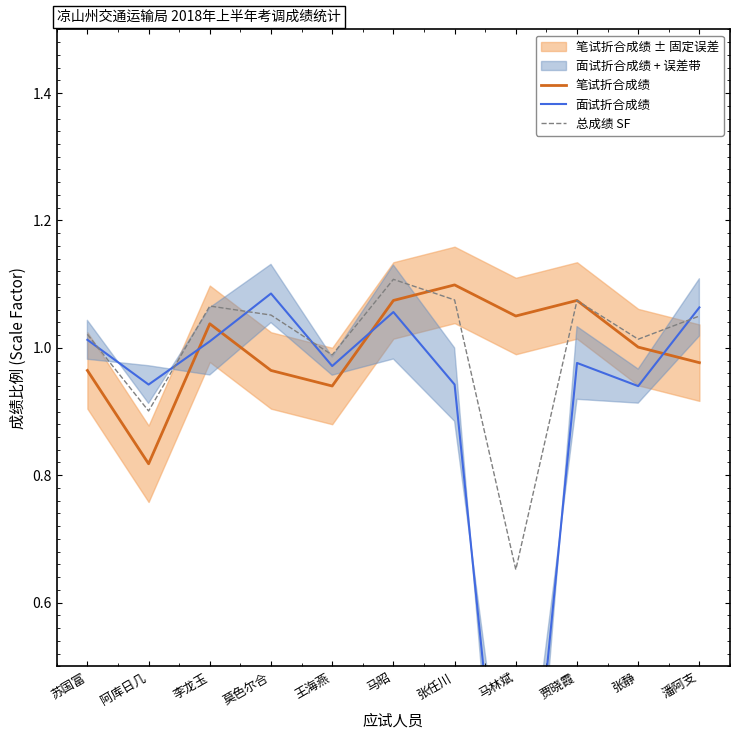

The 总成绩 SF series shows 1.9 at 贾晓霞. True or false?

False